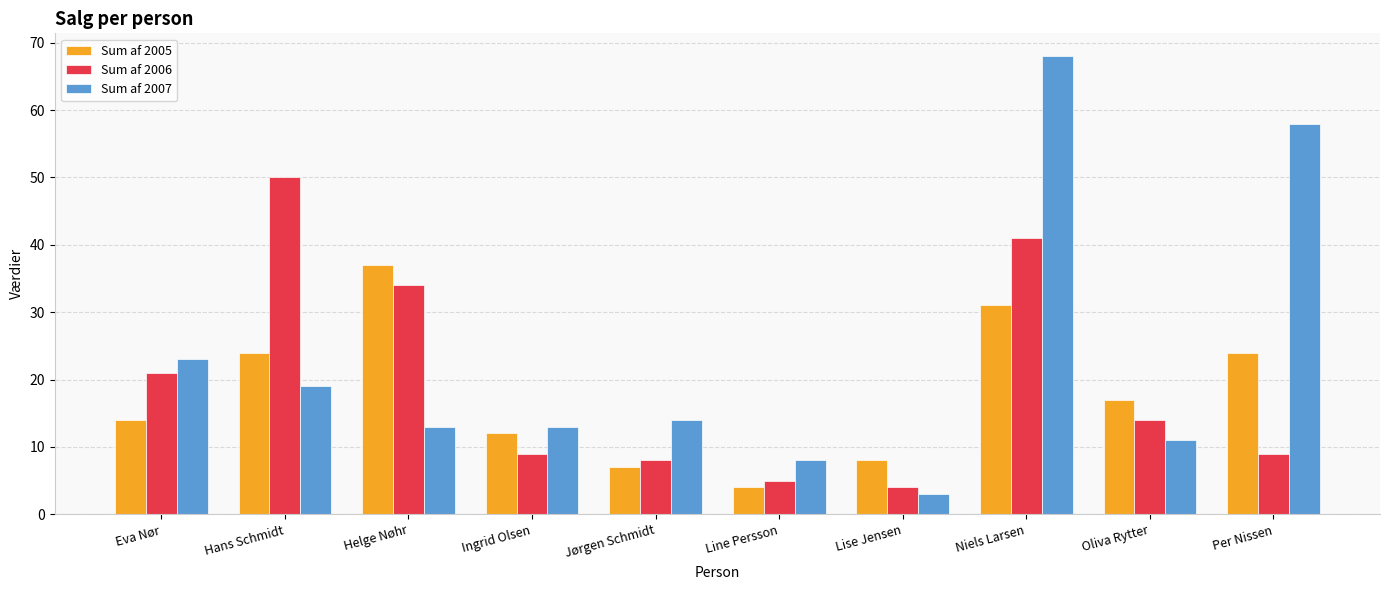

What is the sum of the Sum af 2006 values at Oliva Rytter and Hans Schmidt?

64